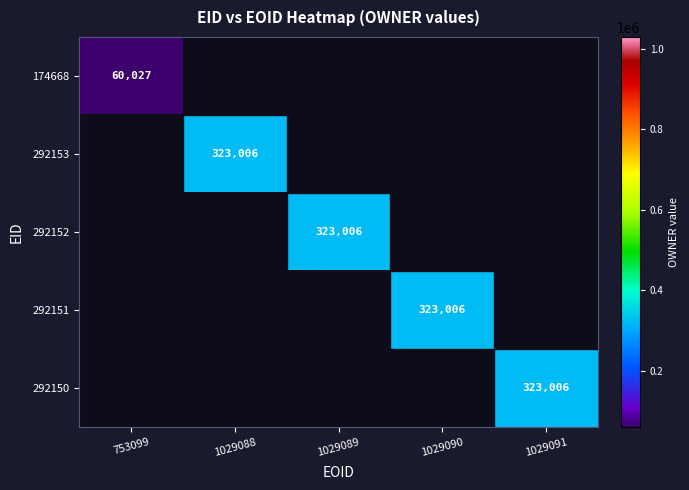

How many data points in 292151 are above 0?

1